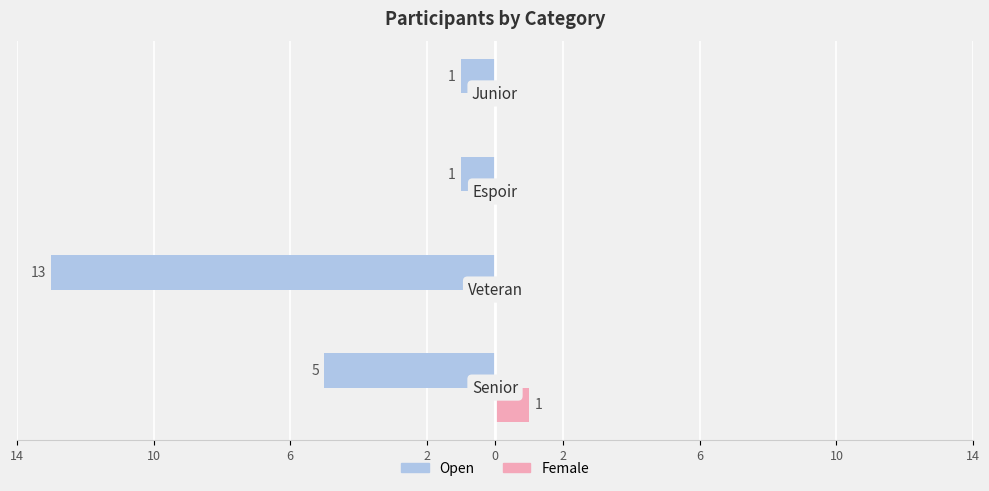

What are all the series names shown in the legend?

Open, Female